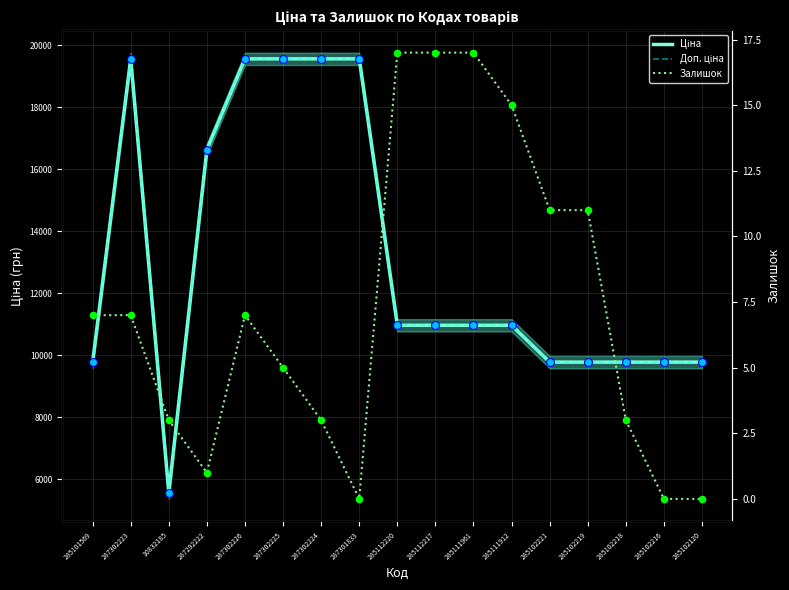

At how many categories does at least one series exceed 10859?

10